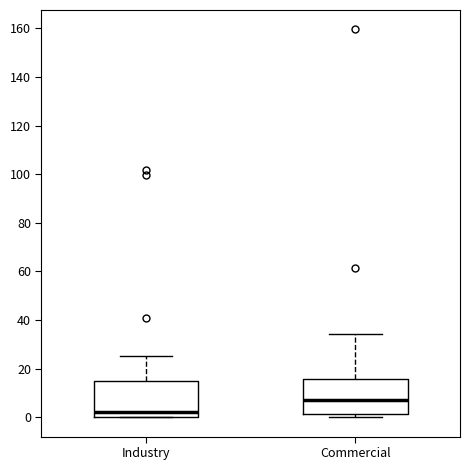

Where does the upper whisker of the box for Industry end on the y-axis? The values are not printed on the chart, so give them approximately, as read against the axis.

26